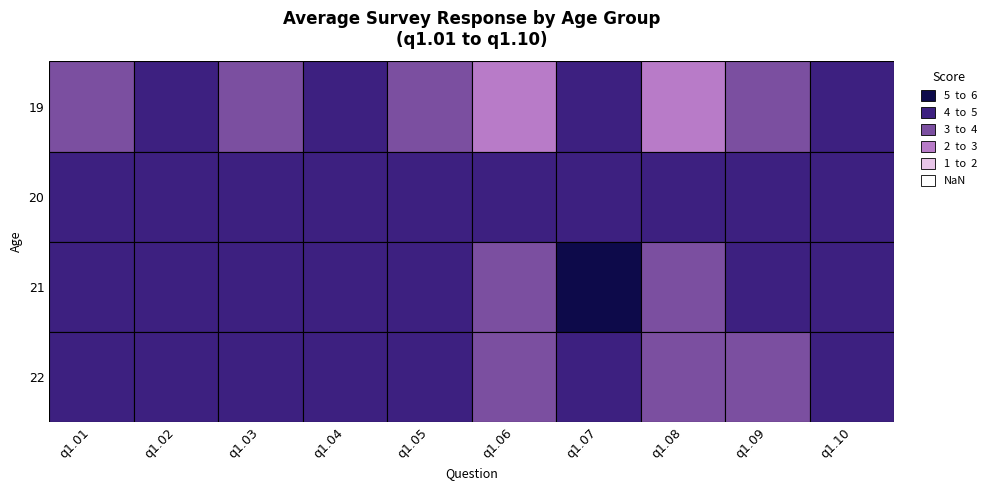

Where is 20 nearest to the value 4?

q1.01